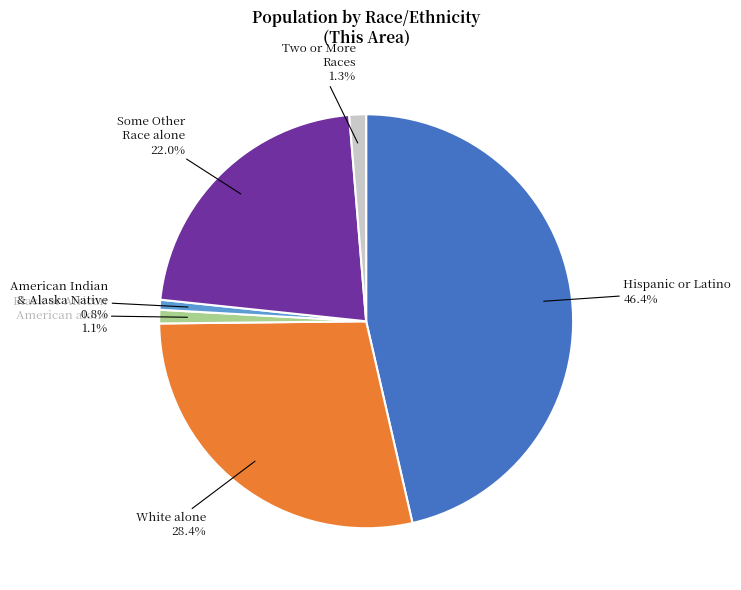

What is the largest slice in the pie chart?

Hispanic or Latino